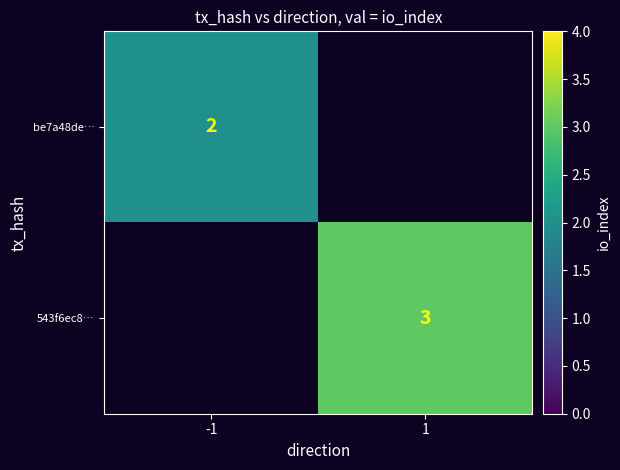

The value of be7a48de… at -1 is 1. True or false?

False